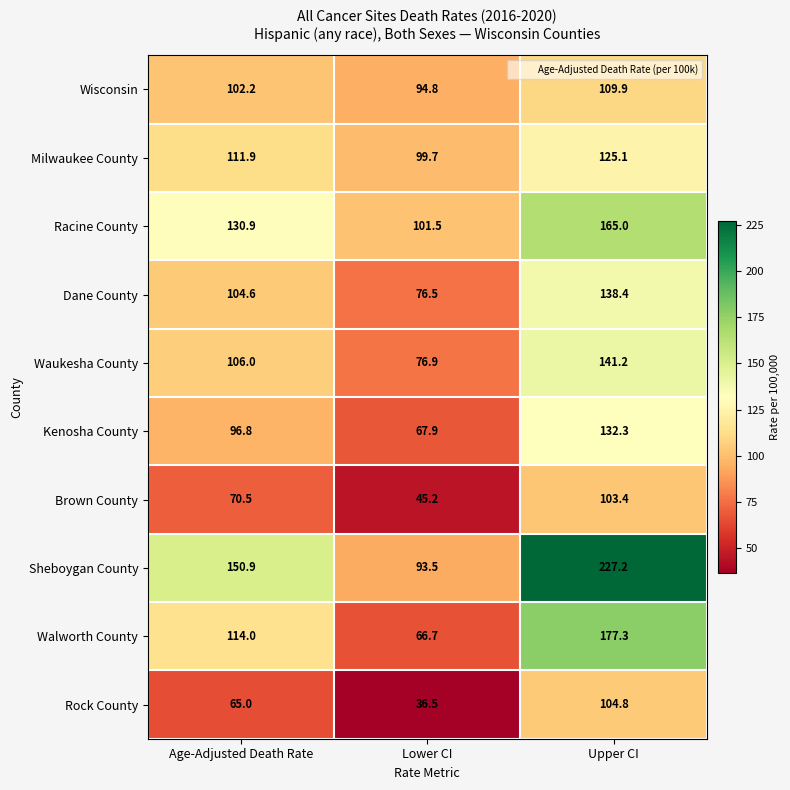

Reading right to left, list all the values displayed in this chart.

Wisconsin: 109.9	94.8	102.2
Milwaukee County: 125.1	99.7	111.9
Racine County: 165.0	101.5	130.9
Dane County: 138.4	76.5	104.6
Waukesha County: 141.2	76.9	106.0
Kenosha County: 132.3	67.9	96.8
Brown County: 103.4	45.2	70.5
Sheboygan County: 227.2	93.5	150.9
Walworth County: 177.3	66.7	114.0
Rock County: 104.8	36.5	65.0